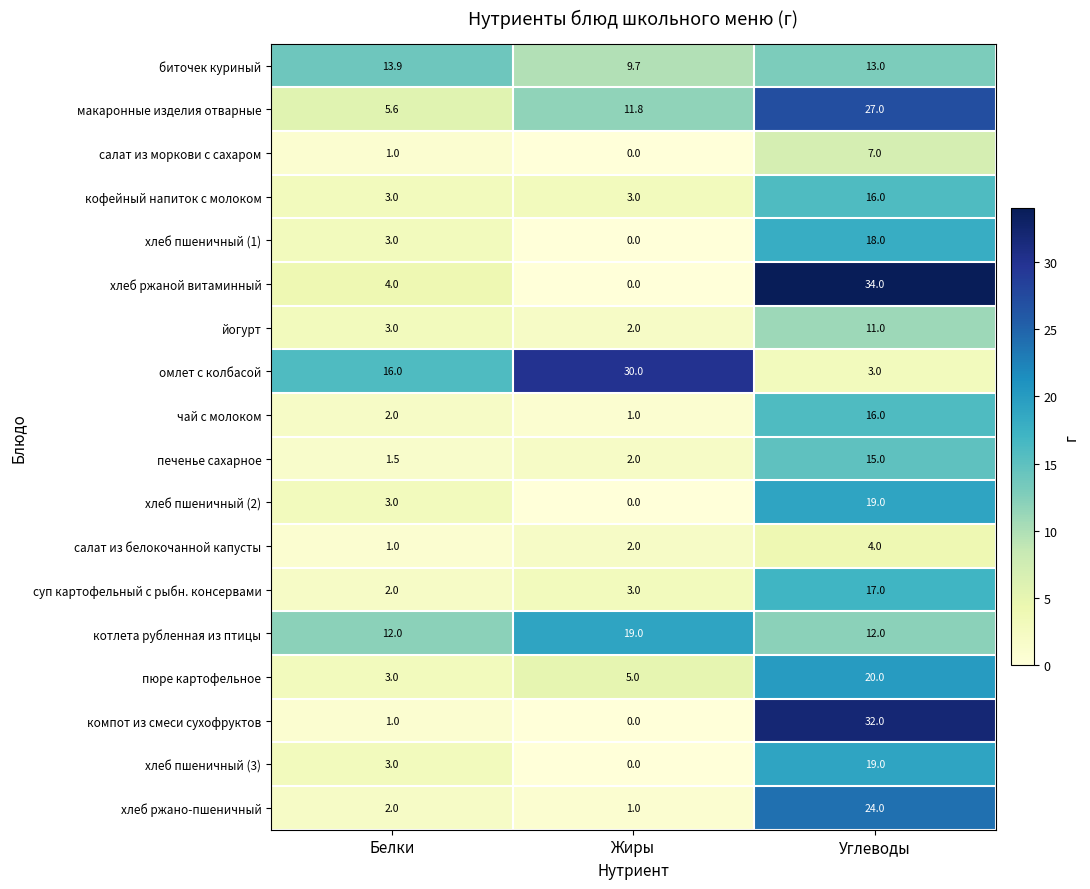

What is the spread (max minus min) of values at Белки?

15.0